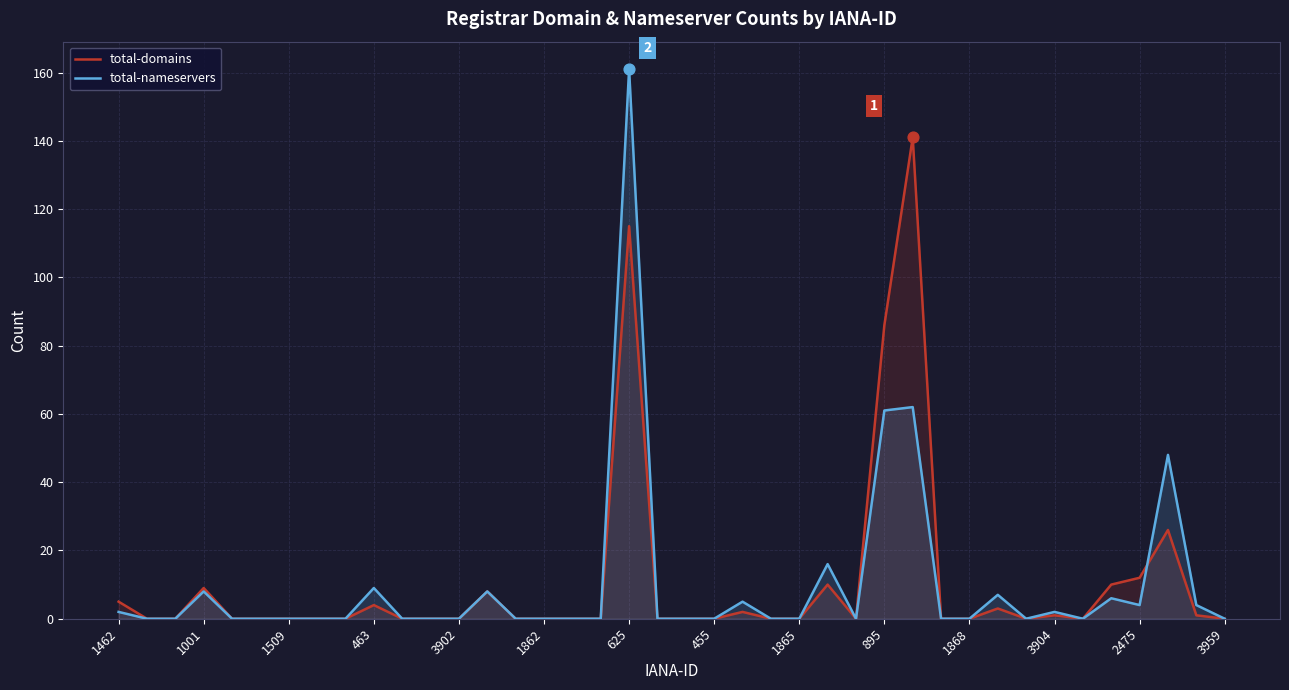

Is the value of total-nameservers at 1001 greater than the value of total-domains at 455?

Yes